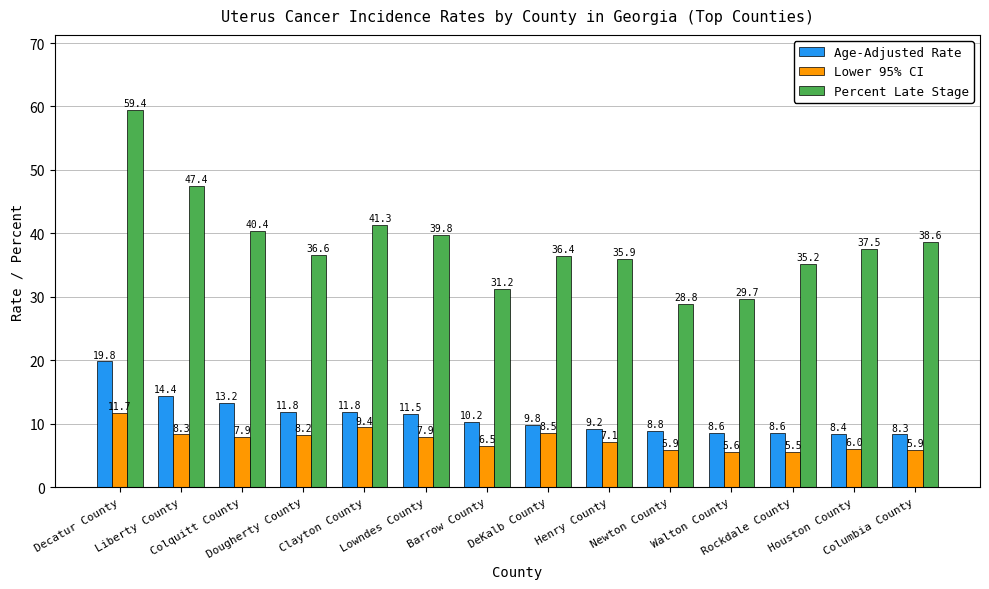

What is the sum of all Percent Late Stage values?

538.2